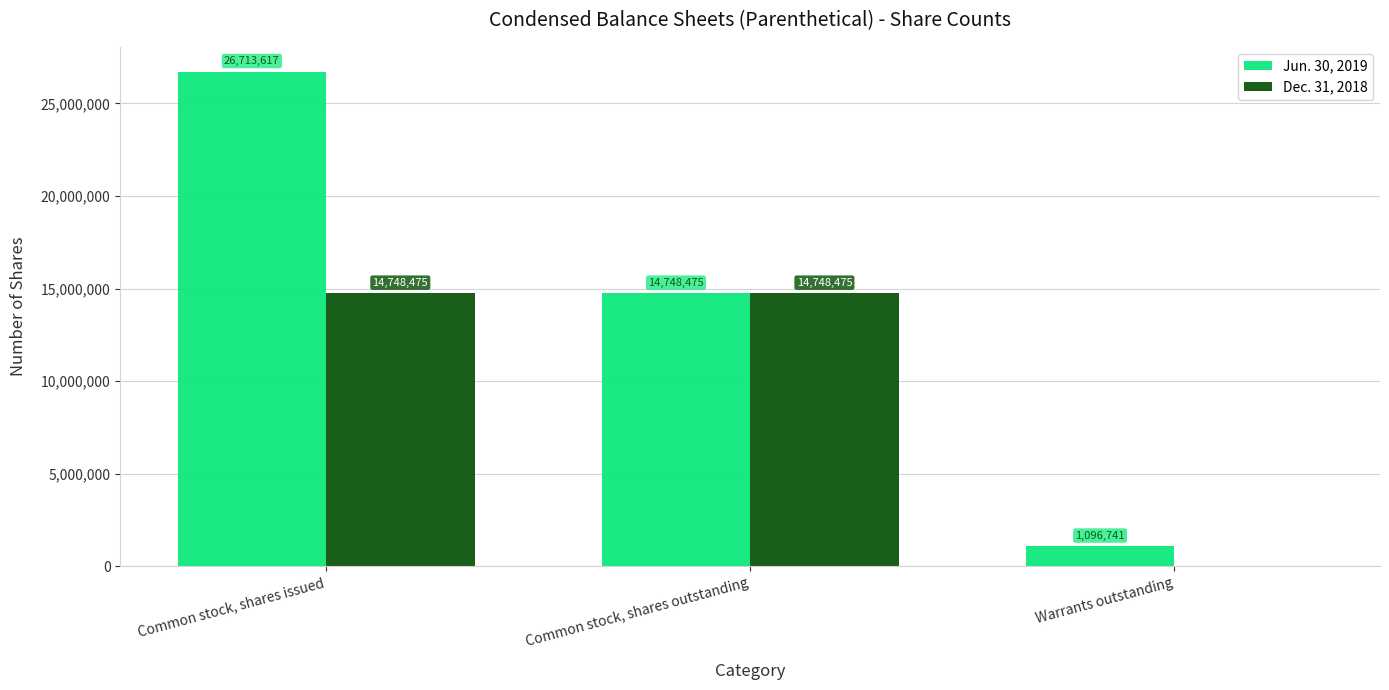

Reading left to right, transcribe all the data shown in this chart.

Jun. 30, 2019: Common stock, shares issued=26713617	Common stock, shares outstanding=14748475	Warrants outstanding=1096741
Dec. 31, 2018: Common stock, shares issued=14748475	Common stock, shares outstanding=14748475	Warrants outstanding=0